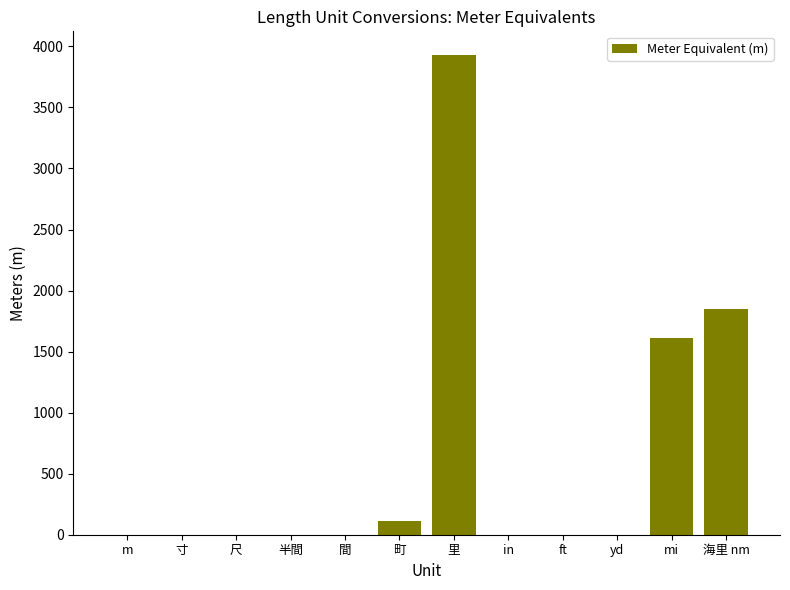

Count the number of categories in the chart.

12